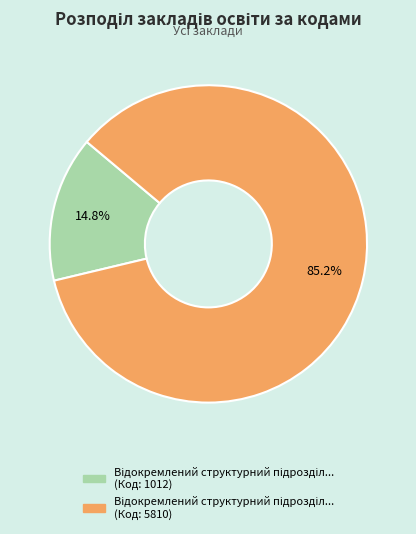

How many segments does this pie chart have?

2